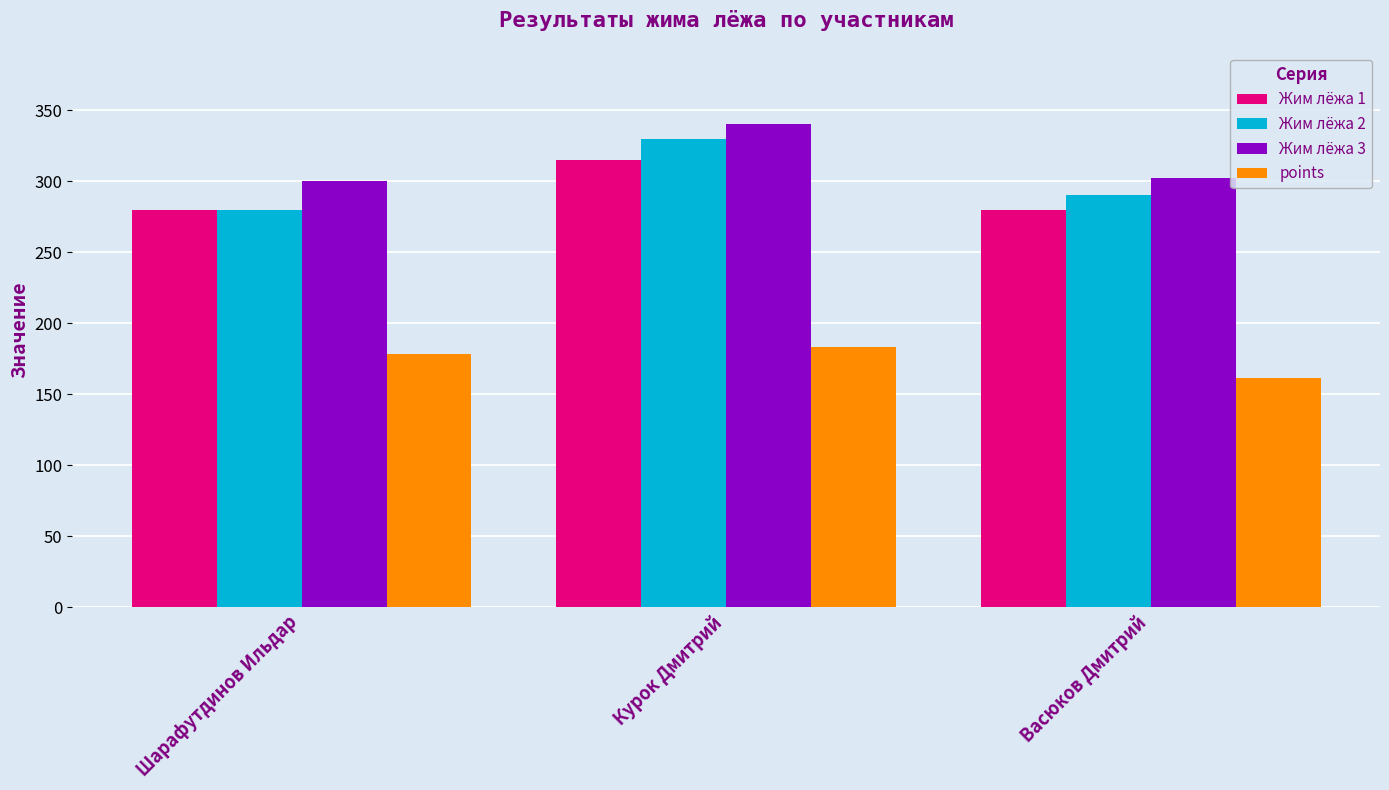

At Васюков Дмитрий, list the series in order from largest to smallest.

Жим лёжа 3, Жим лёжа 2, Жим лёжа 1, points